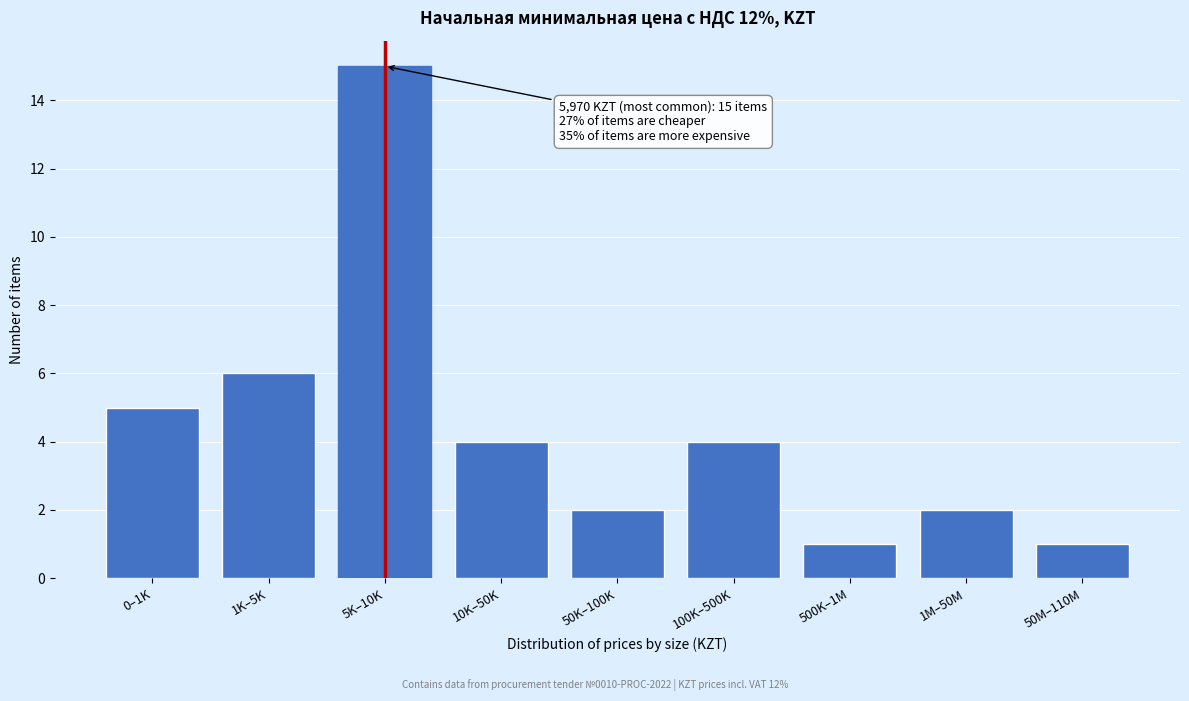

Reading left to right, transcribe all the data shown in this chart.

0–1K=5	1K–5K=6	5K–10K=15	10K–50K=4	50K–100K=2	100K–500K=4	500K–1M=1	1M–50M=2	50M–110M=1